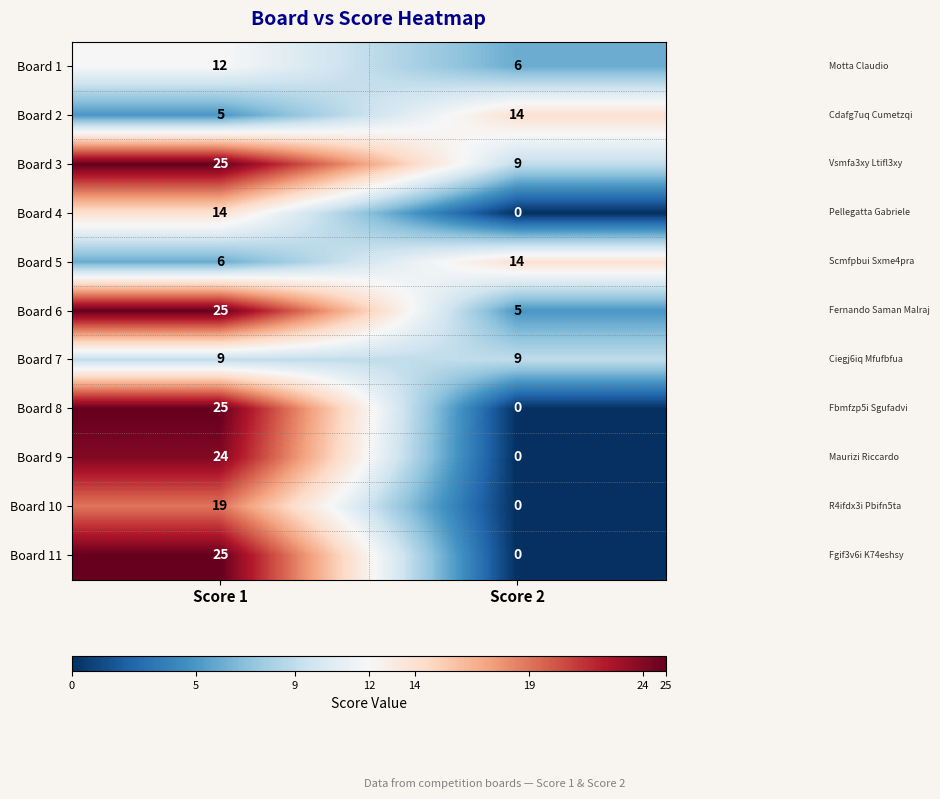

What is the total value across all series at Score 1?

189